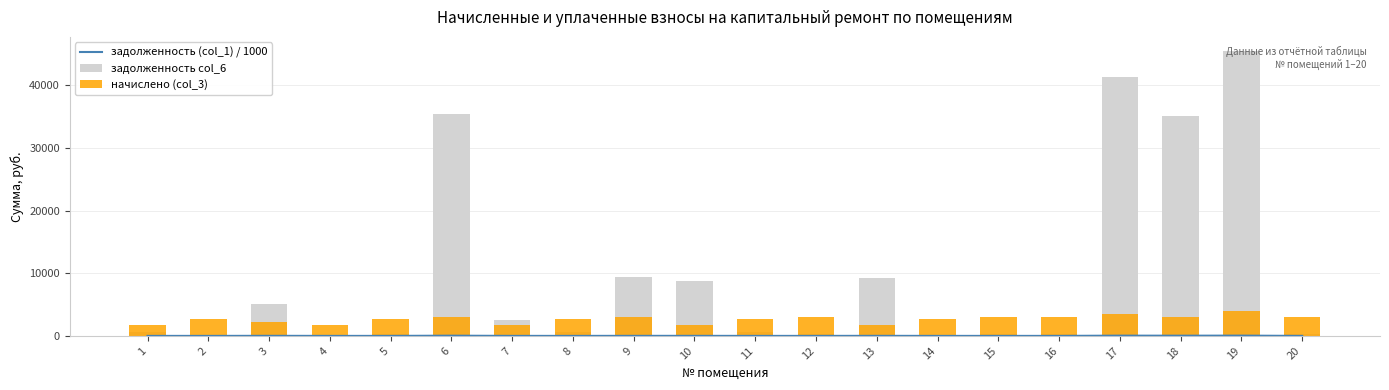

Rank the series at 9 from lowest to highest value.

задолженность (col_1) / 1000, начислено (col_3), задолженность col_6